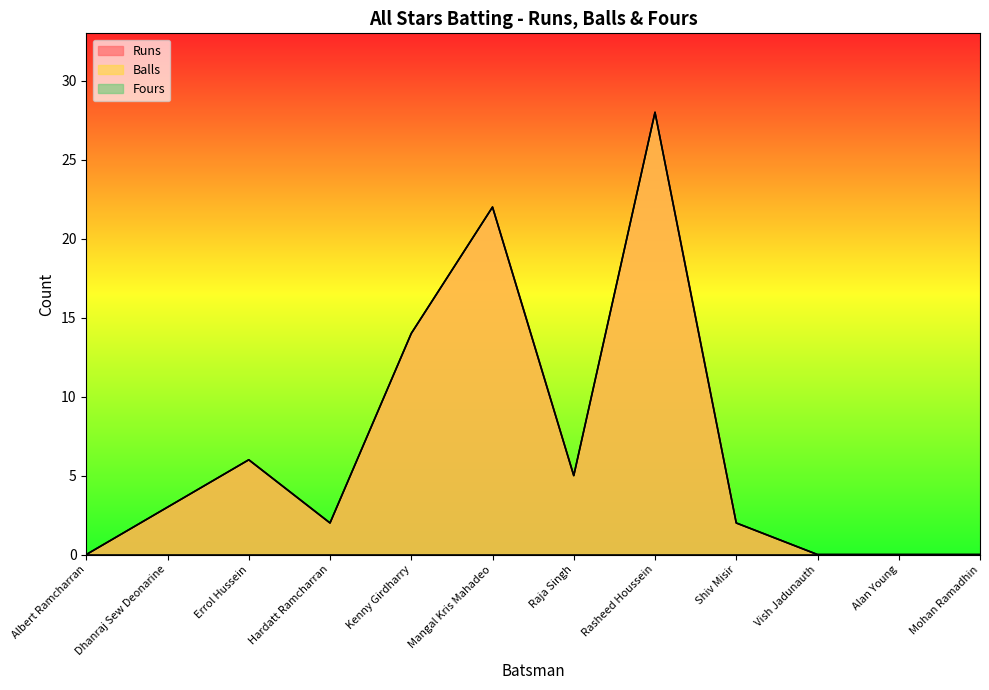

Does the chart display data point markers on the line(s)?

No